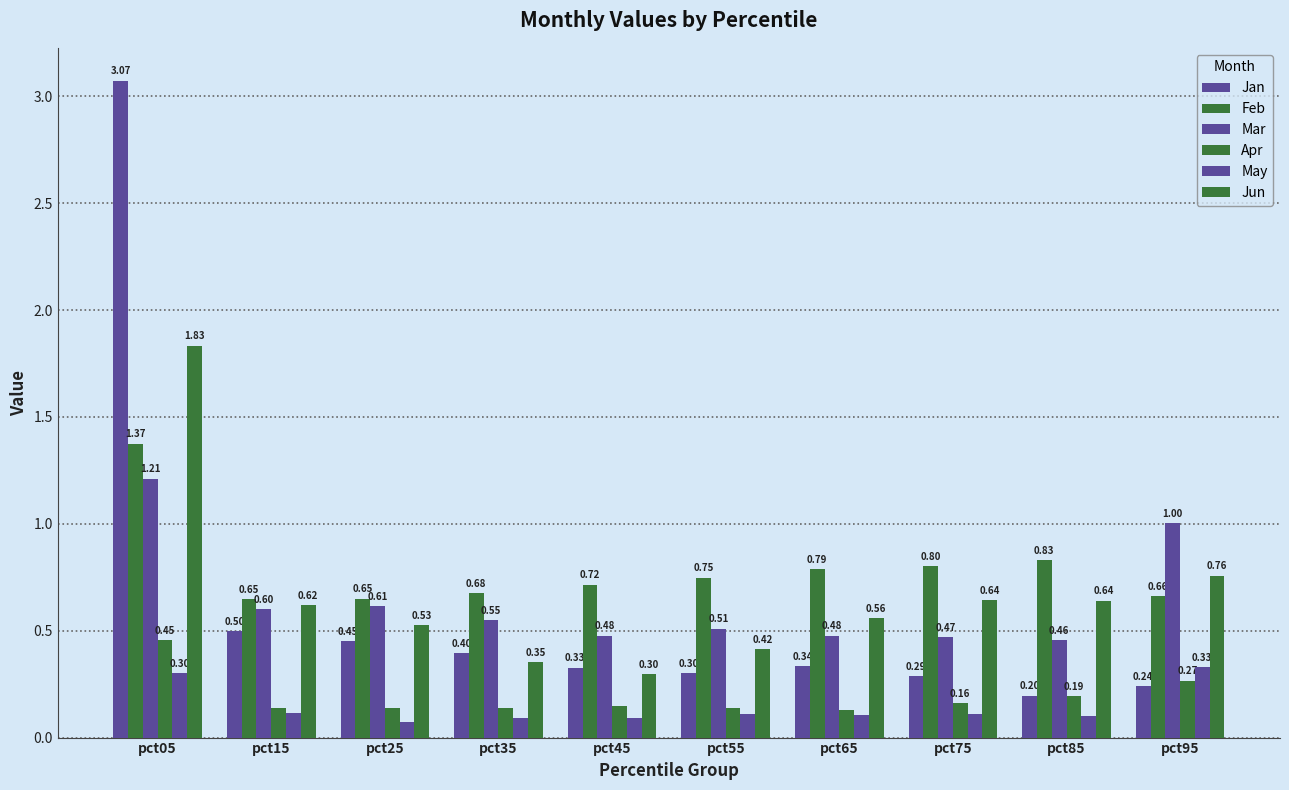

How many distinct data groups are displayed?

6